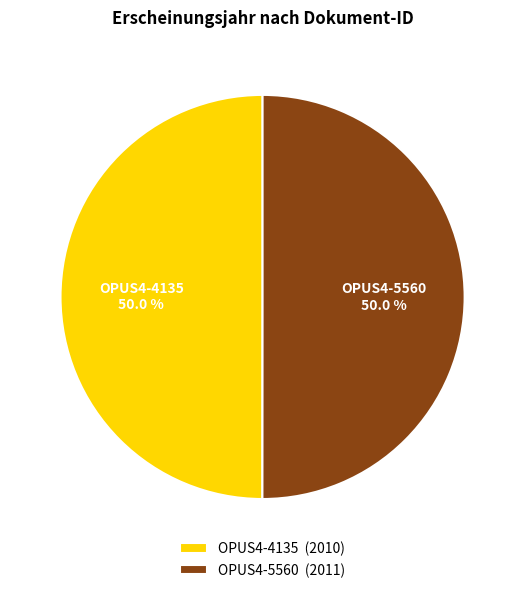

To the nearest percent, what portion does OPUS4-4135 represent?

50%